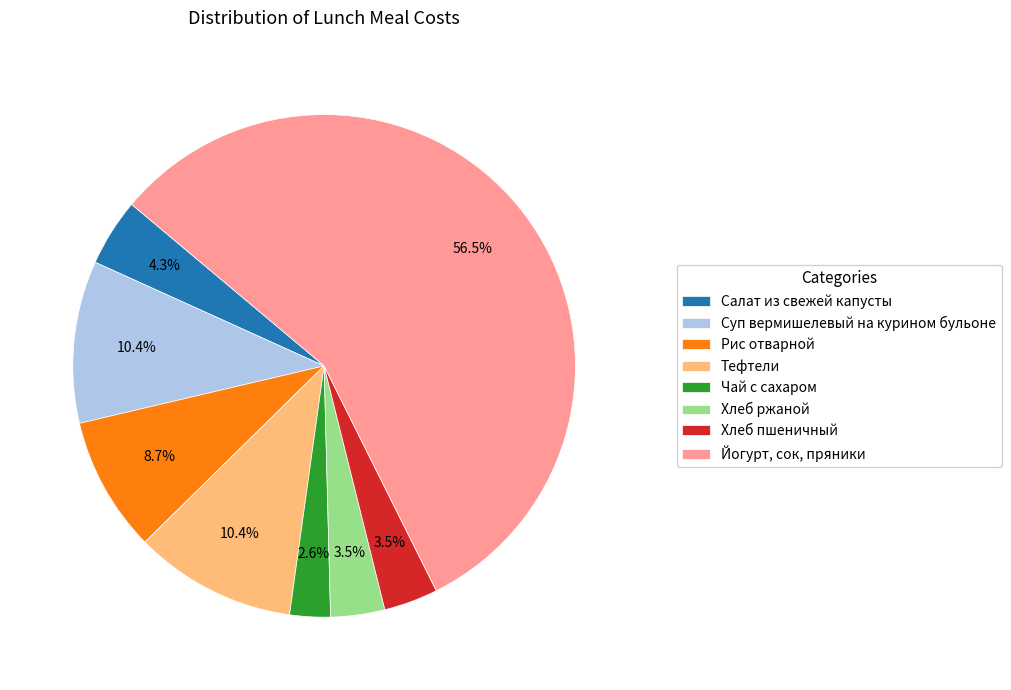

What is the ratio of the value at Хлеб ржаной to the value at Рис отварной?

0.4